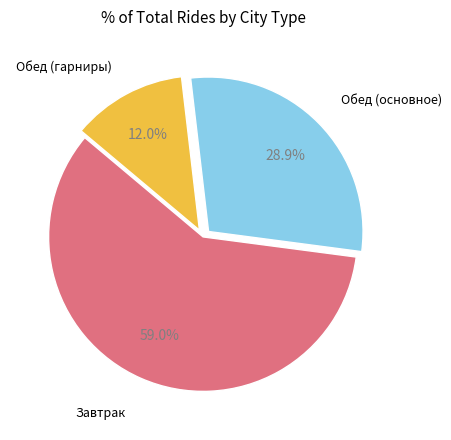

Does any single category account for the majority?

Yes